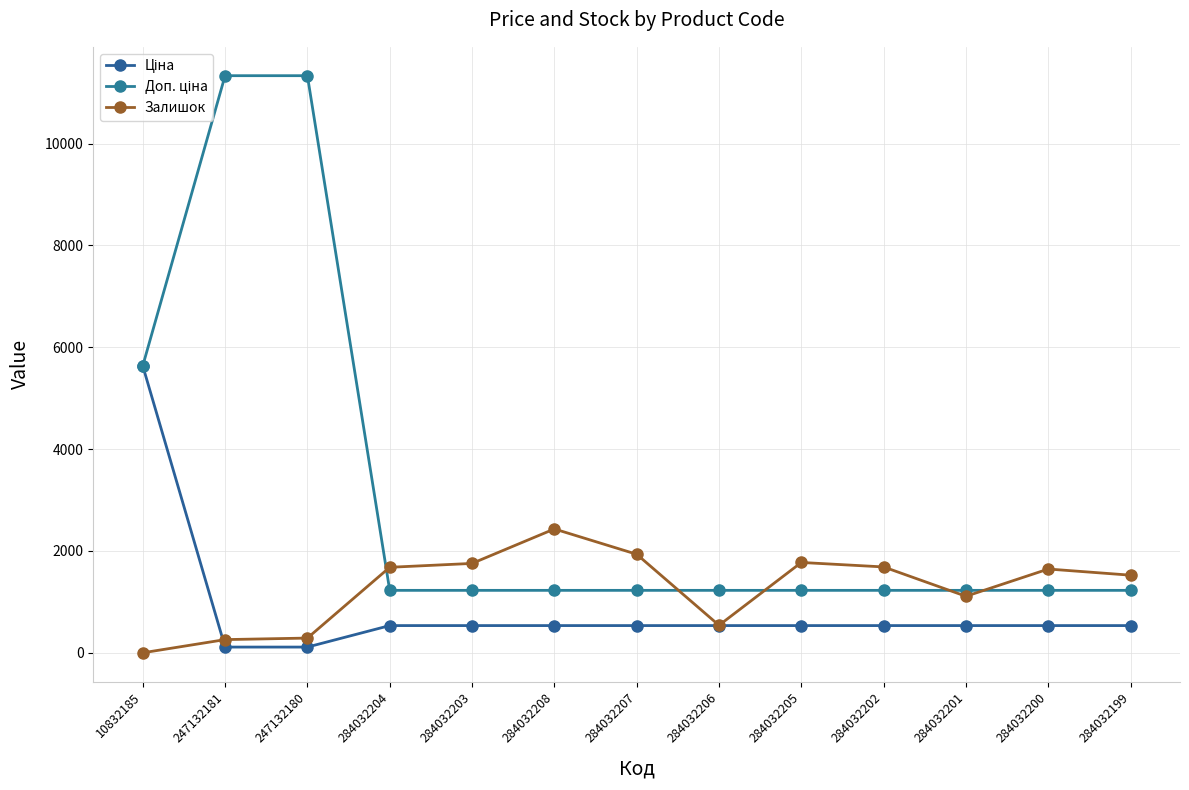

What is the total value across all series at 284032200?

3408.6